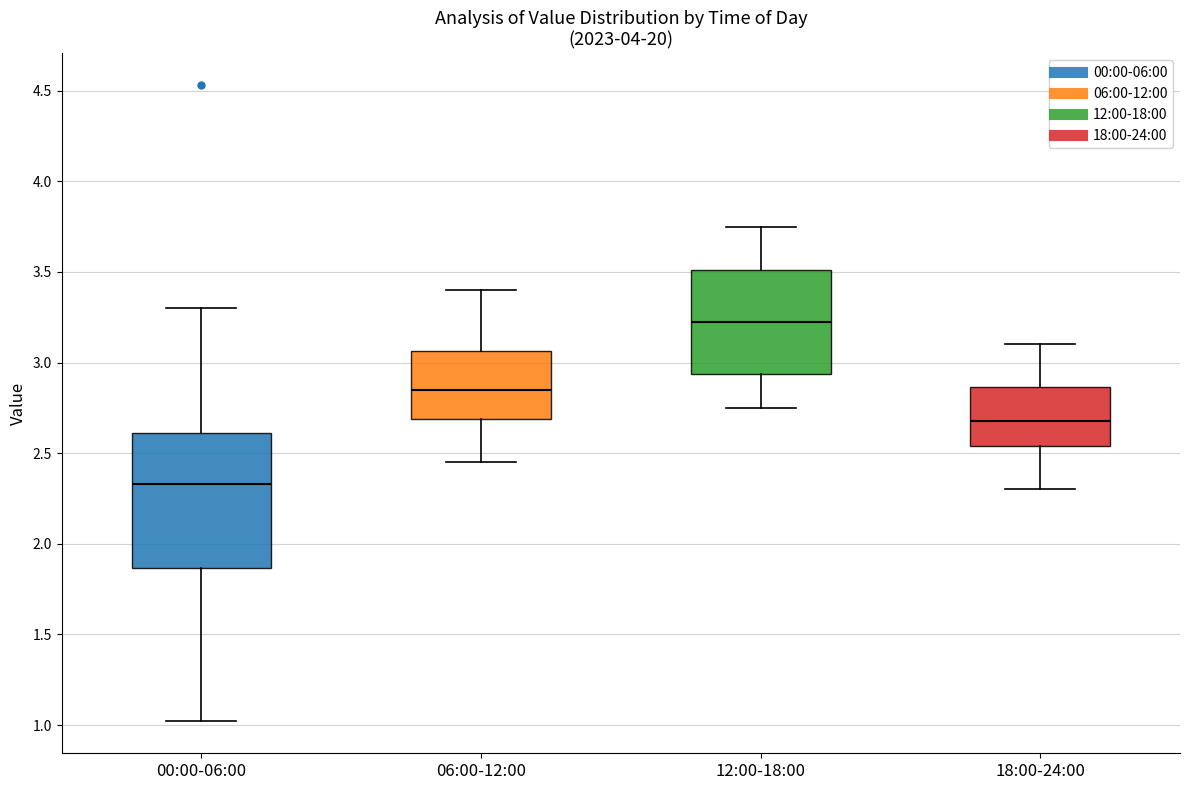

Reading left to right, transcribe this box plot: for each box, give where its median line is, the range the box spans, and where its two whiskers end, as read against the y-axis. The values are not printed on the chart, so give them approximately, as read against the axis.

00:00-06:00: median 2.35, box 1.85 to 2.60, whiskers 1.00 to 3.30
06:00-12:00: median 2.85, box 2.70 to 3.05, whiskers 2.45 to 3.40
12:00-18:00: median 3.25, box 2.95 to 3.50, whiskers 2.75 to 3.75
18:00-24:00: median 2.70, box 2.55 to 2.85, whiskers 2.30 to 3.10